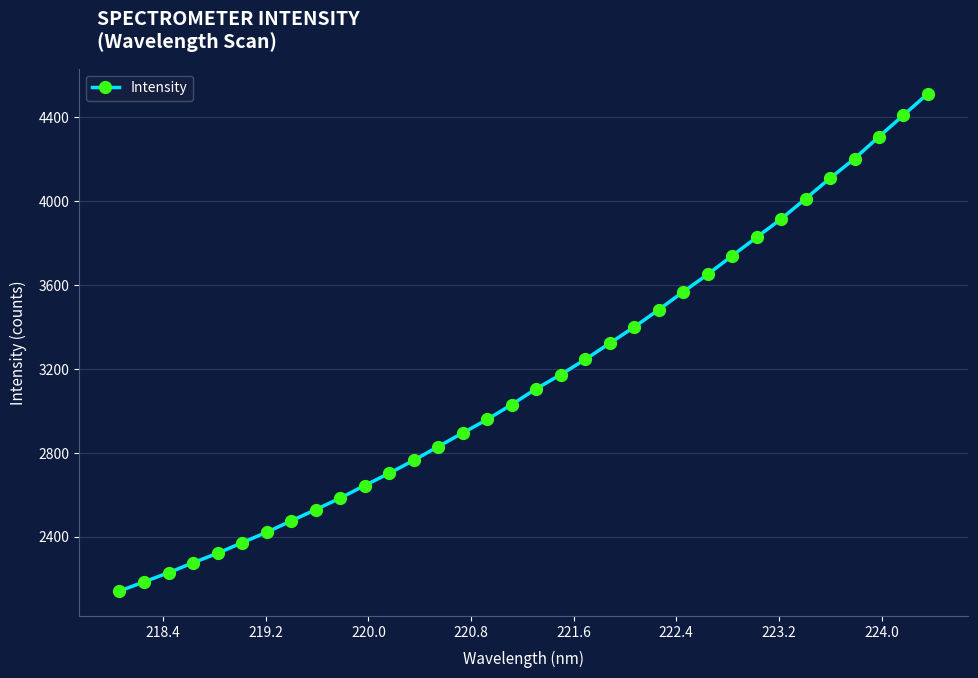

True or false: the data has more than 2 interior local peaks.

False